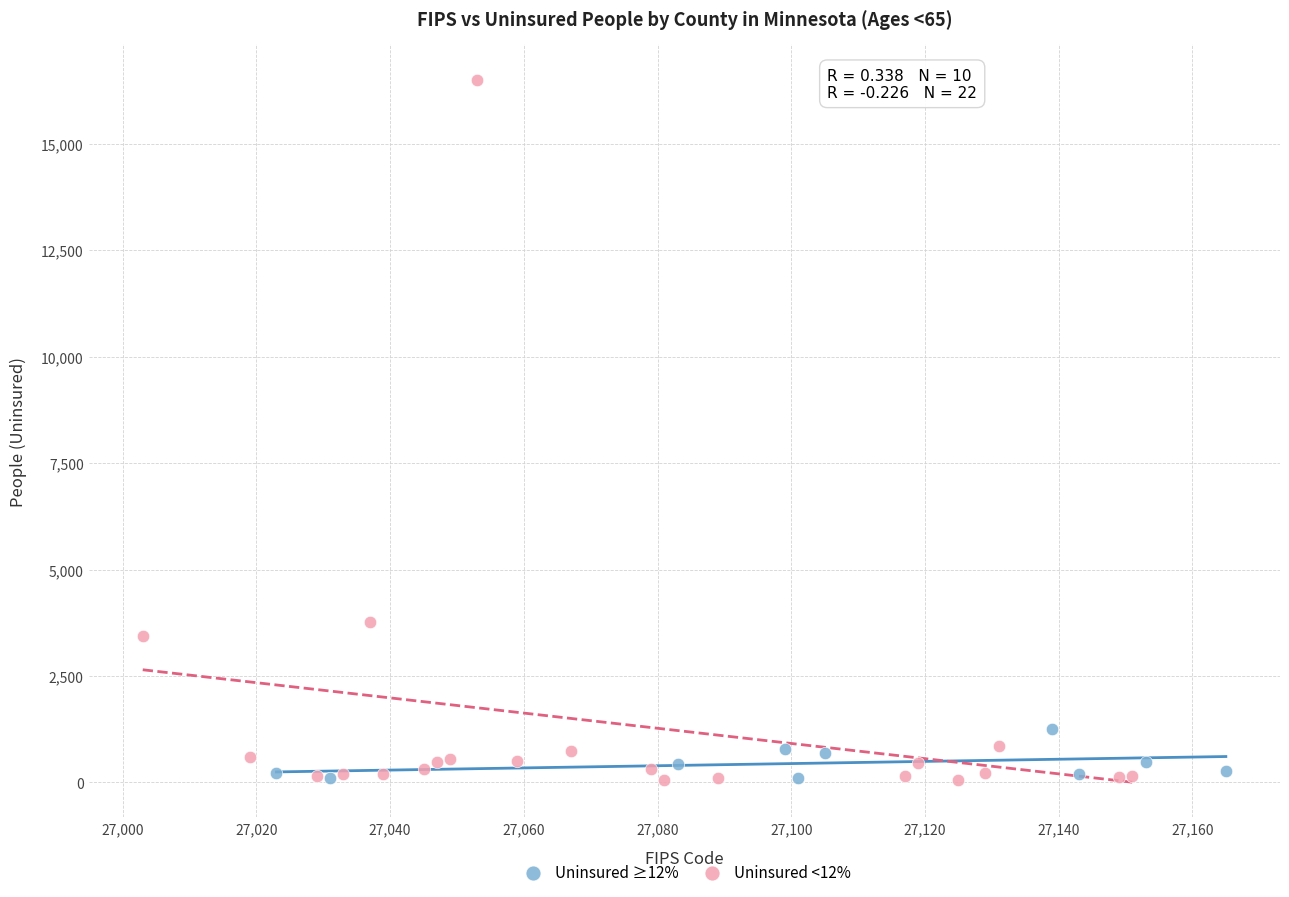

Which series contains the highest Y value?

Uninsured <12%